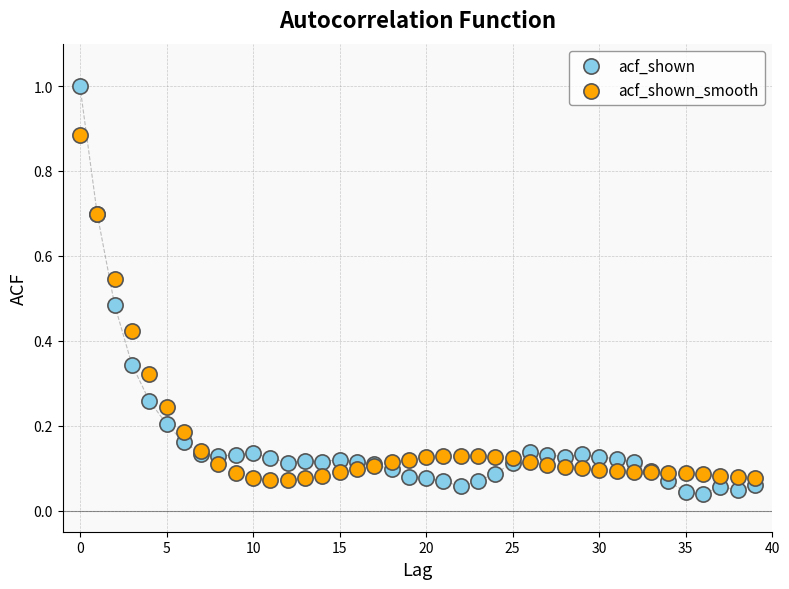

Which series has the largest Y range (max minus min)?

acf_shown